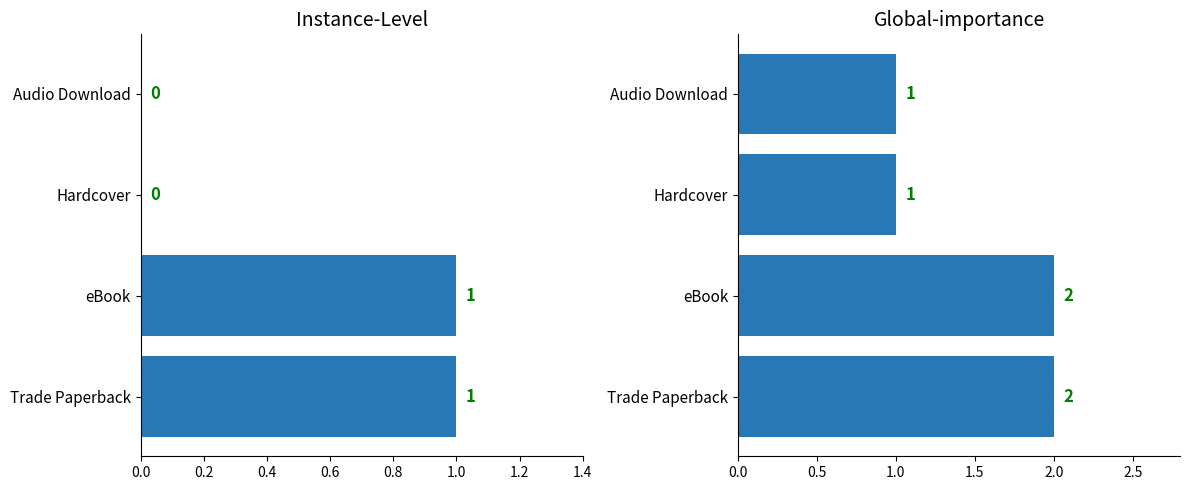

True or false: Becky T. has a value of 1 at Hardcover.

False